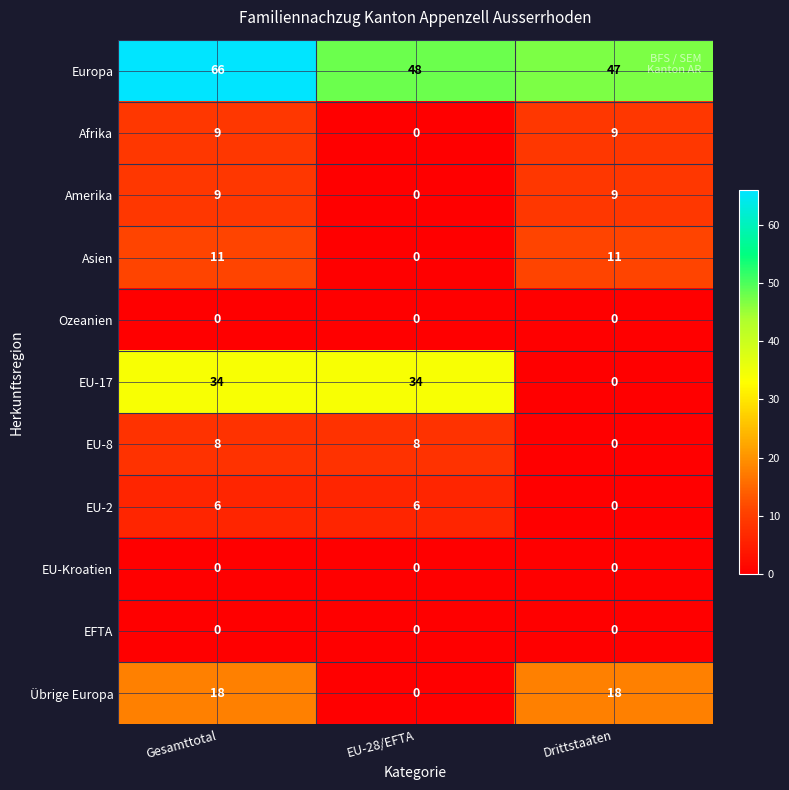

Which series has the largest total across all categories?

Europa